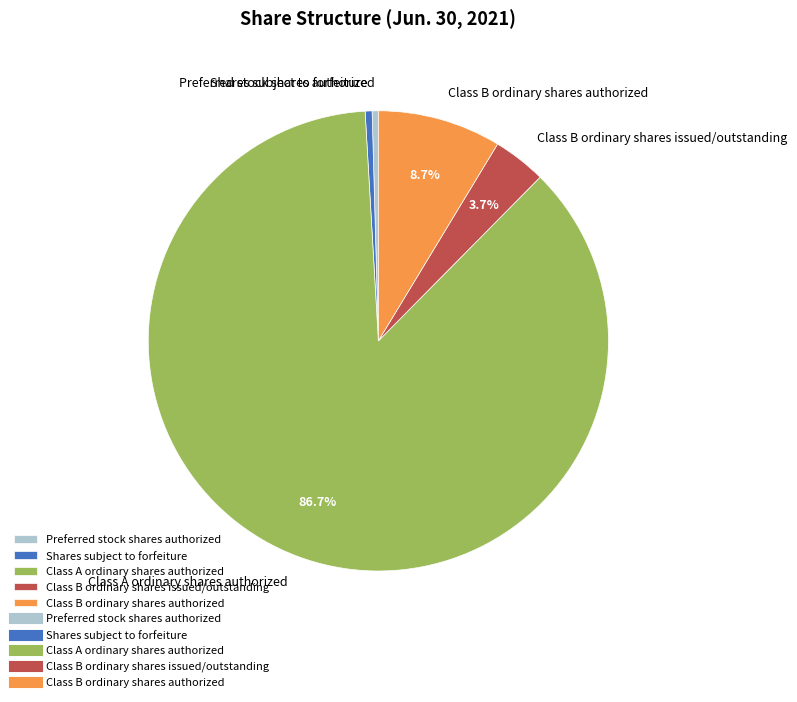

To the nearest percent, what is the average slice percentage?

20%